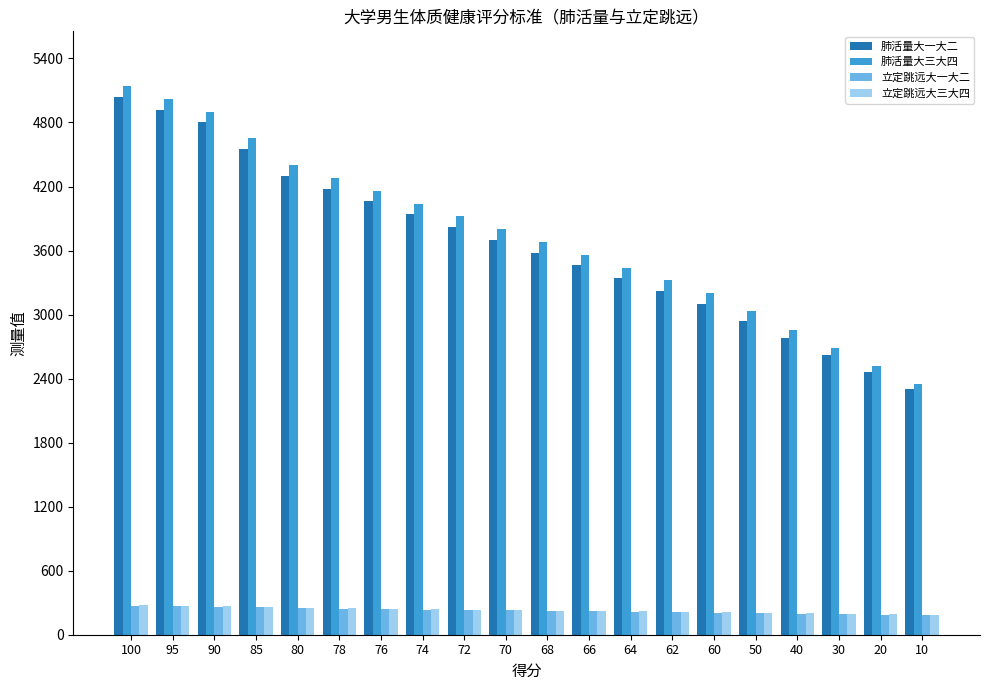

Which series has the largest total across all categories?

肺活量大三大四